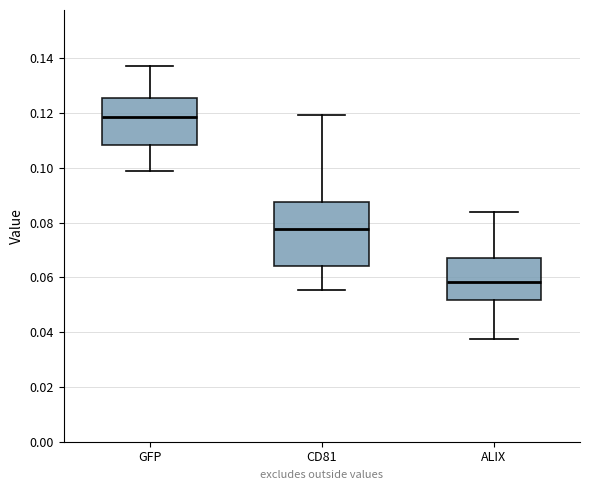

Comparing the boxes themselves (not the whiskers), which one is the tallest?

CD81